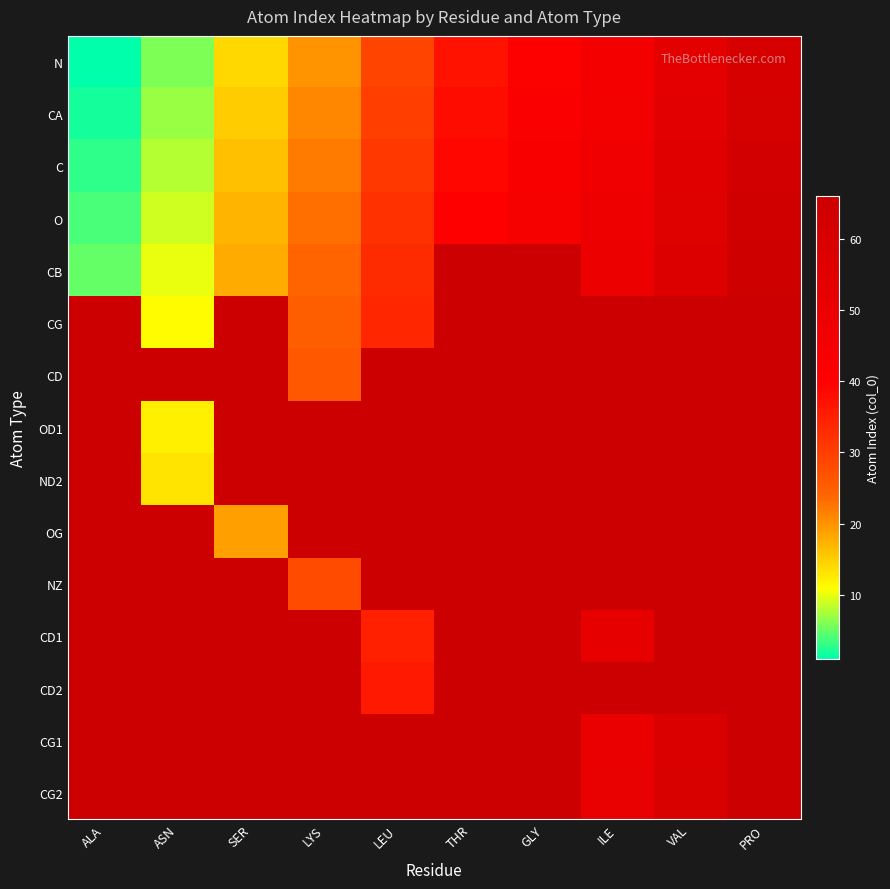

What is the spread (max minus min) of values at ALA?

4.0